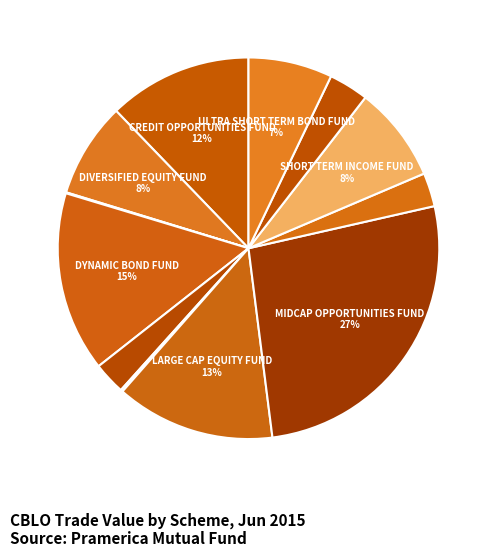

Is there any slice that represents more than half of the pie?

No